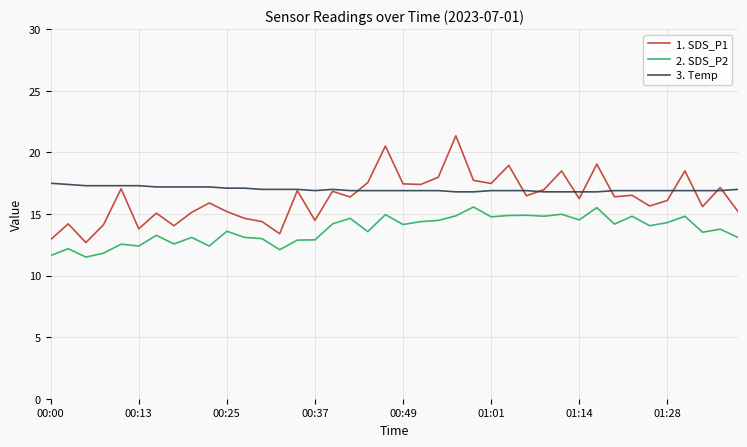

List the series in order of their peak value, lowest first.

2. SDS_P2, 3. Temp, 1. SDS_P1